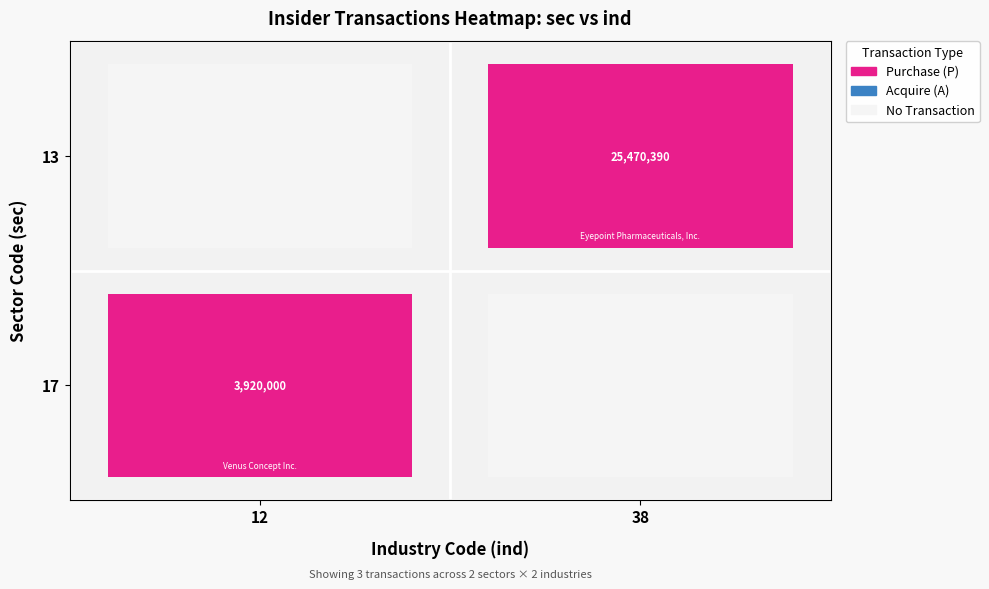

Reading left to right, transcribe all the data shown in this chart.

17: 1	0
13: 0	2